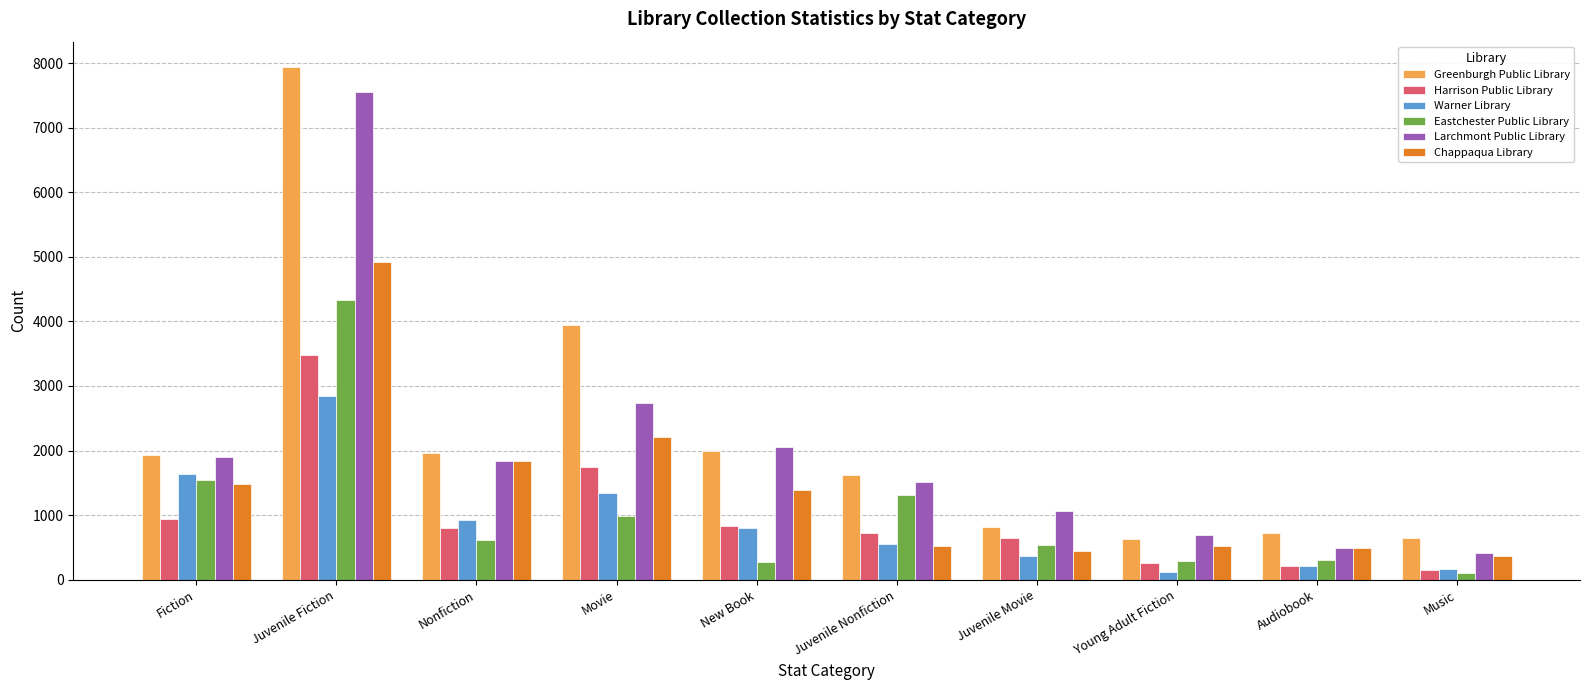

How many categories are shown in the chart?

10